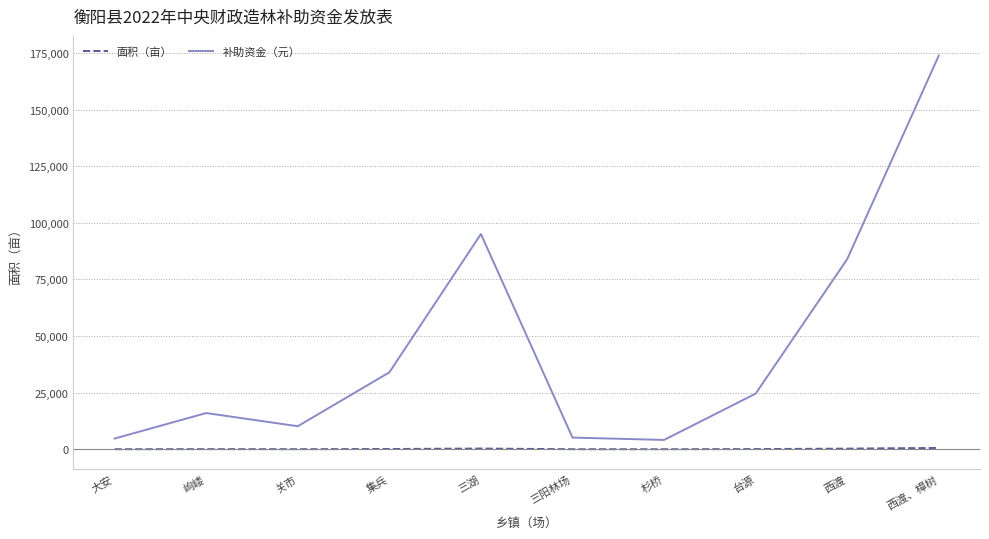

List the series in order of their overall mean, highest first.

补助资金（元）, 面积（亩）